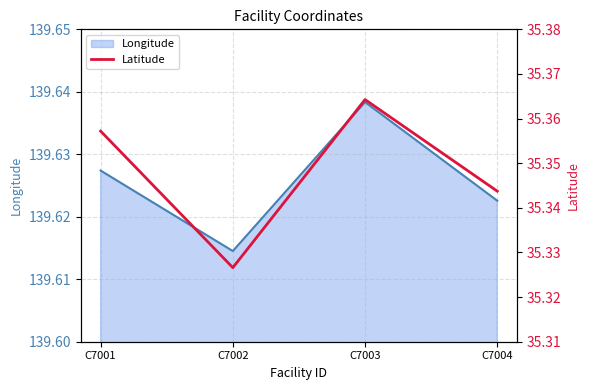

At which label is the value closest to 35?

C7002